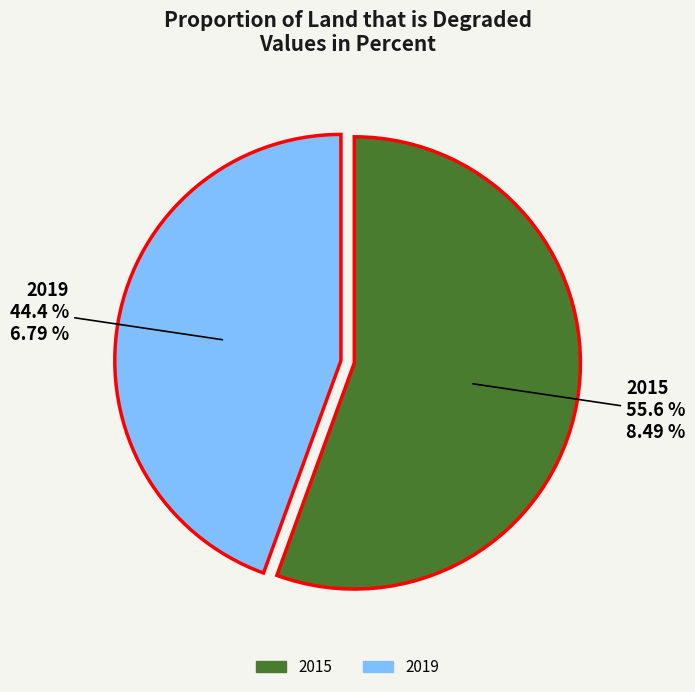

True or false: 2015 accounts for 56% of the total.

True